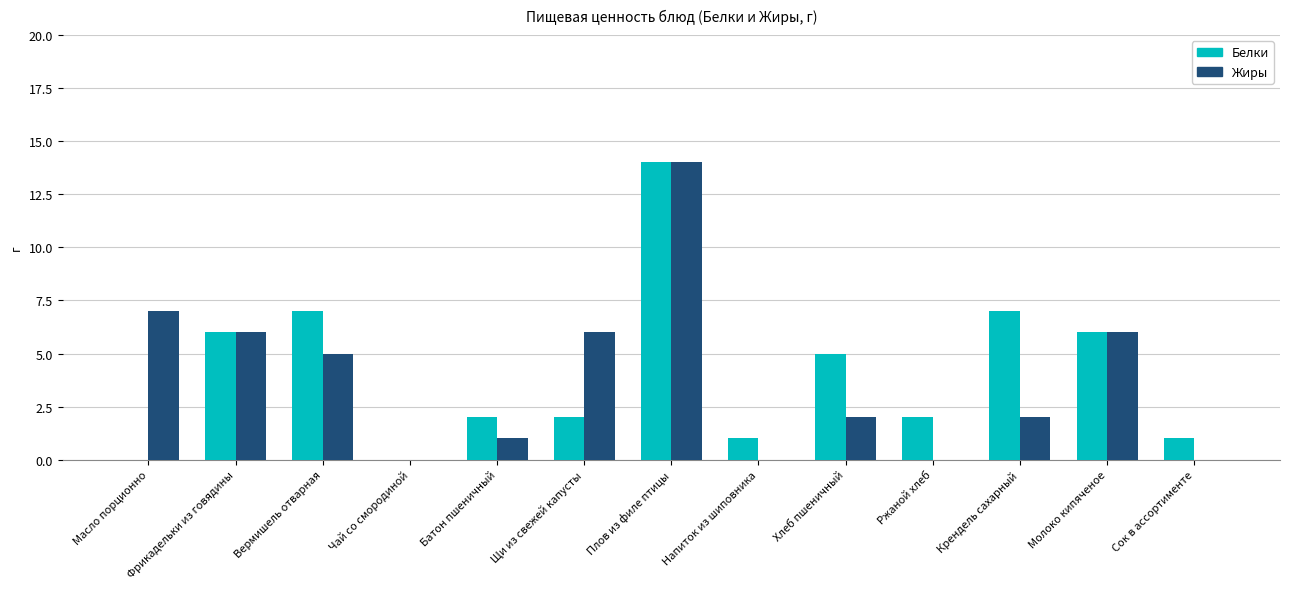

Reading right to left, extract all data points from this chart.

Белки: 1	6	7	2	5	1	14	2	2	0	7	6	0
Жиры: 0	6	2	0	2	0	14	6	1	0	5	6	7